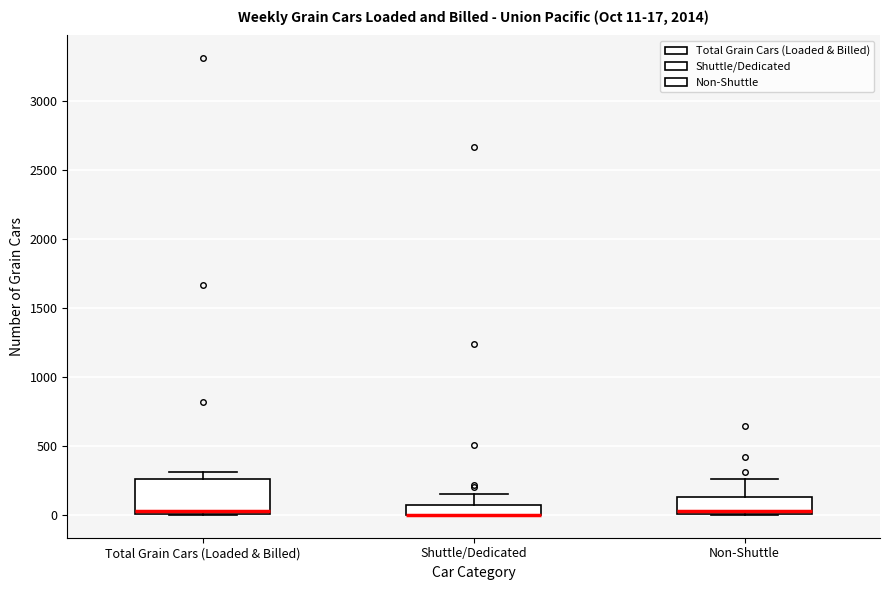

Comparing the boxes themselves (not the whiskers), which one is the tallest?

Total Grain Cars (Loaded & Billed)